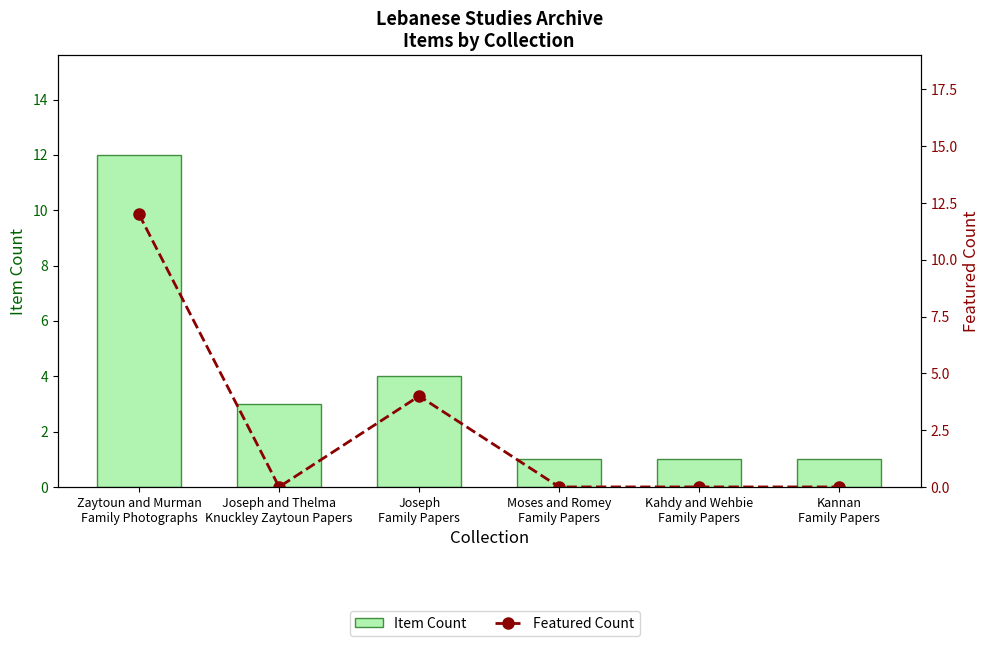

What is the label of the 6th bar from the left?

Kannan
Family Papers